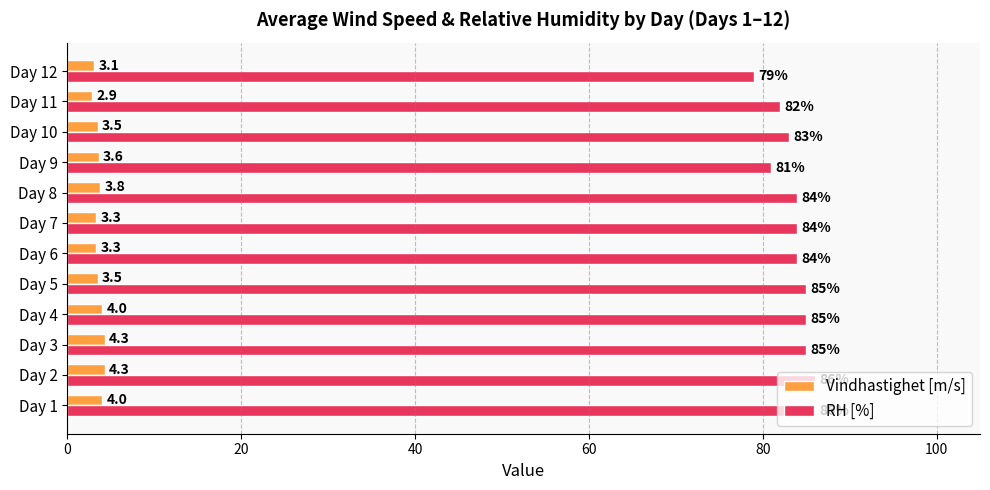

At Day 3, list the series in order from smallest to largest.

Vindhastighet [m/s], RH [%]